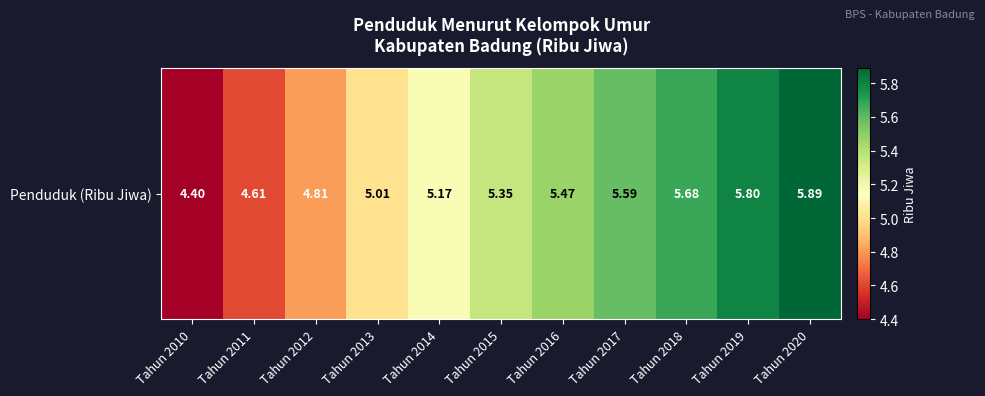

What is the difference between the maximum and second lowest values?

1.3